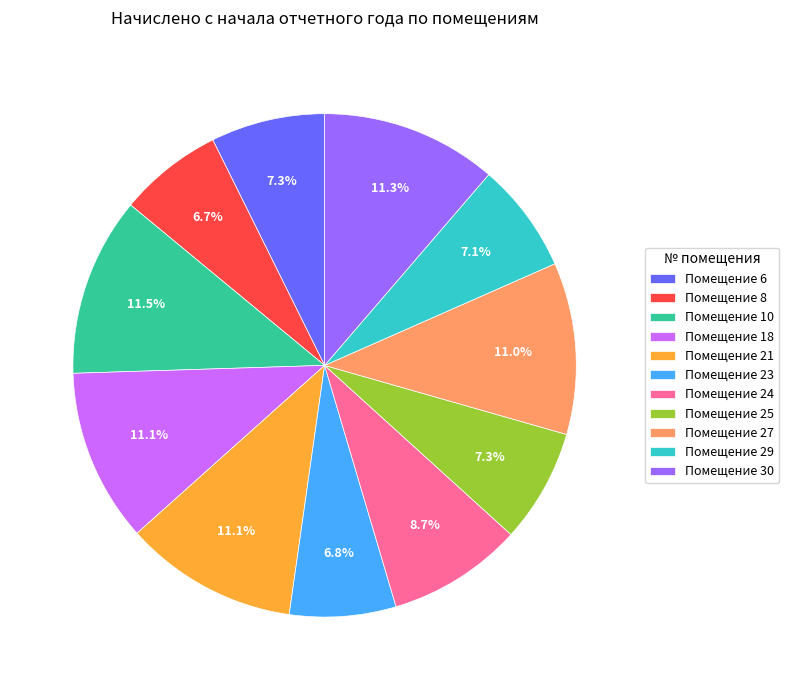

Between Помещение 21 and Помещение 6, which is larger?

Помещение 21